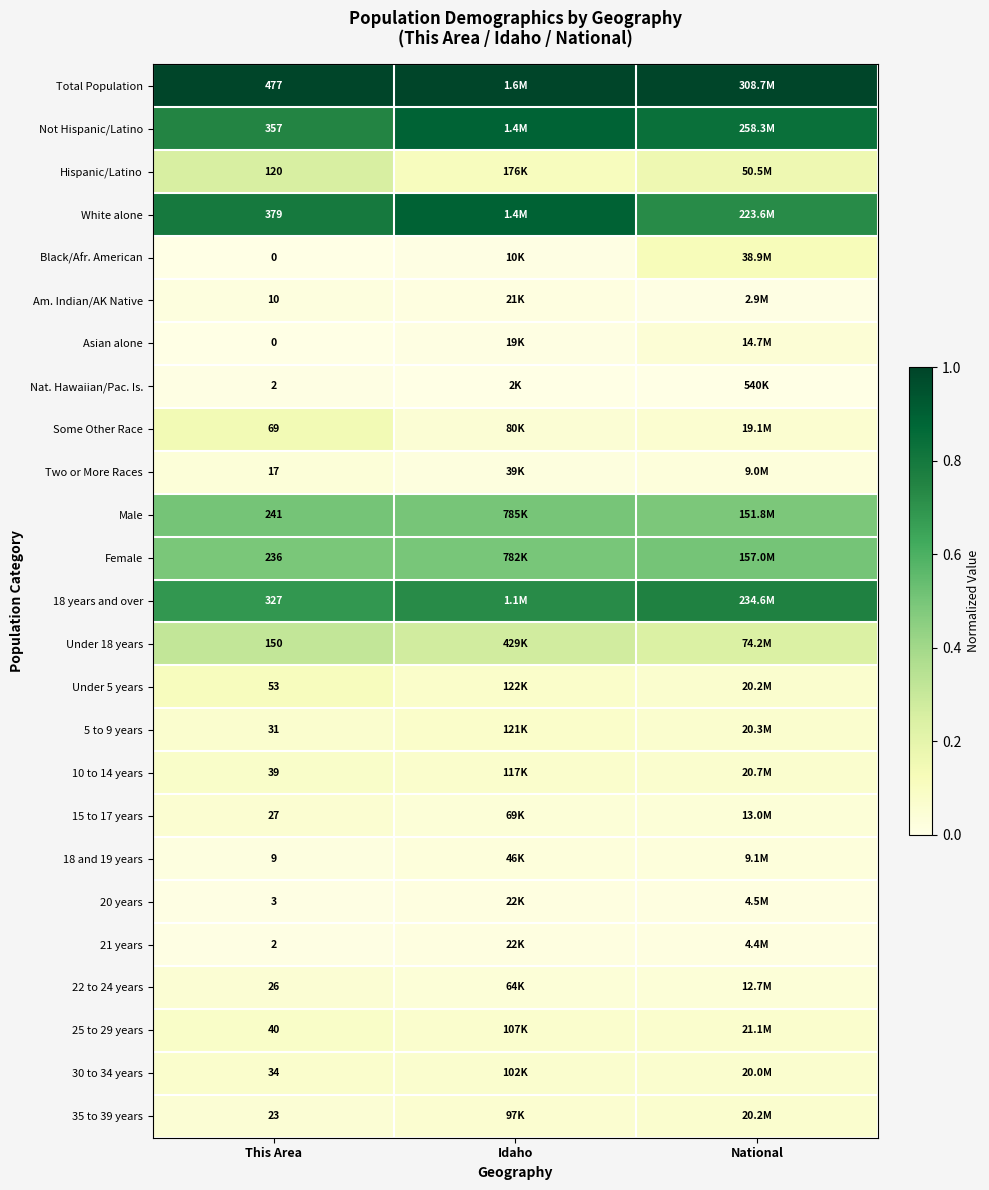

What is the greatest value displayed?

1.0